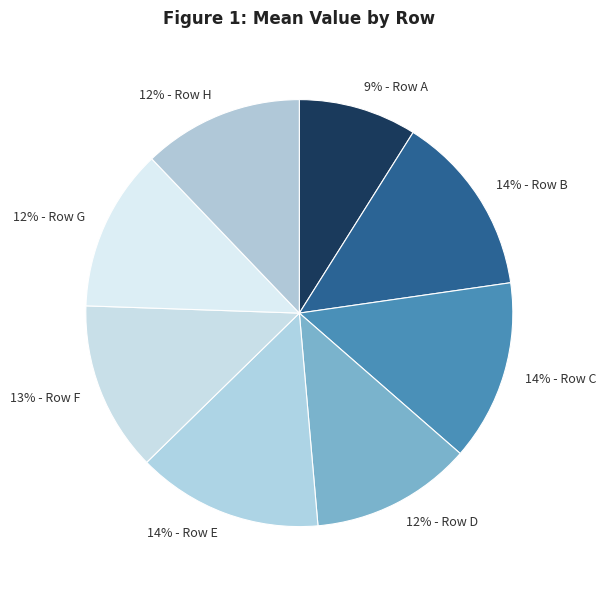

To the nearest percent, what portion does 14% - Row E represent?

14%